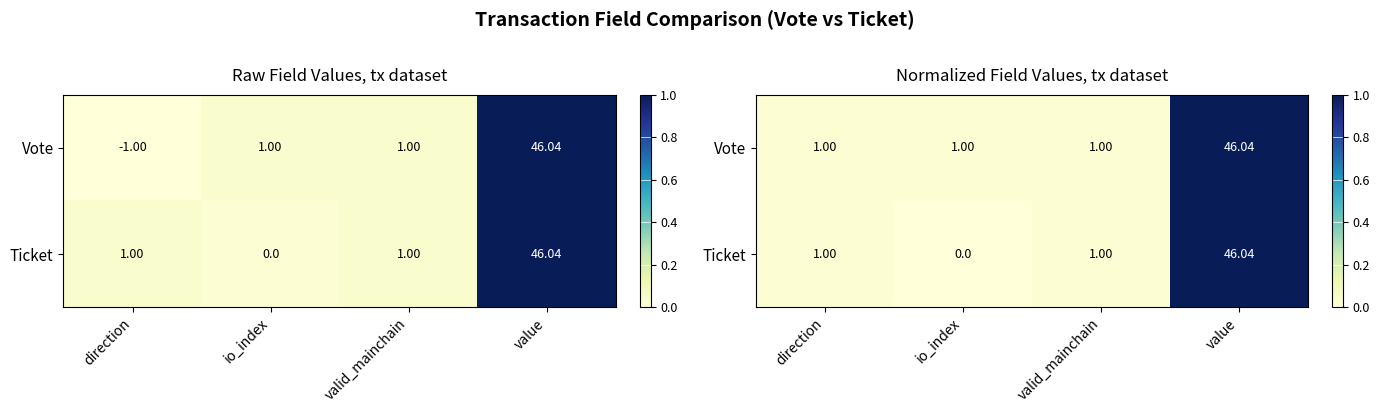

At which label does Ticket reach its peak?

value